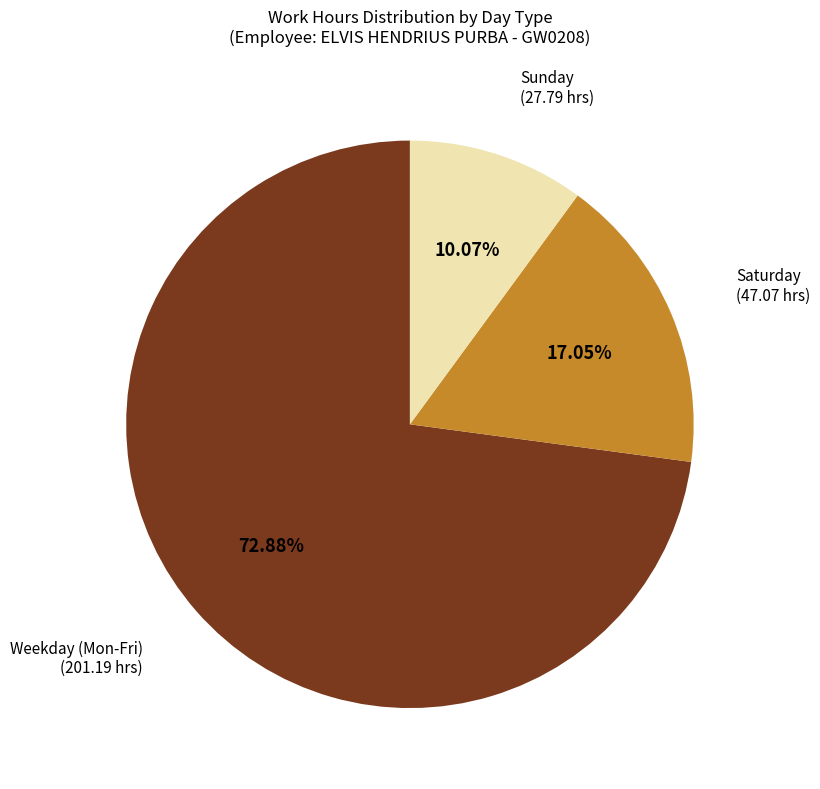

Is there a majority slice in this chart?

Yes